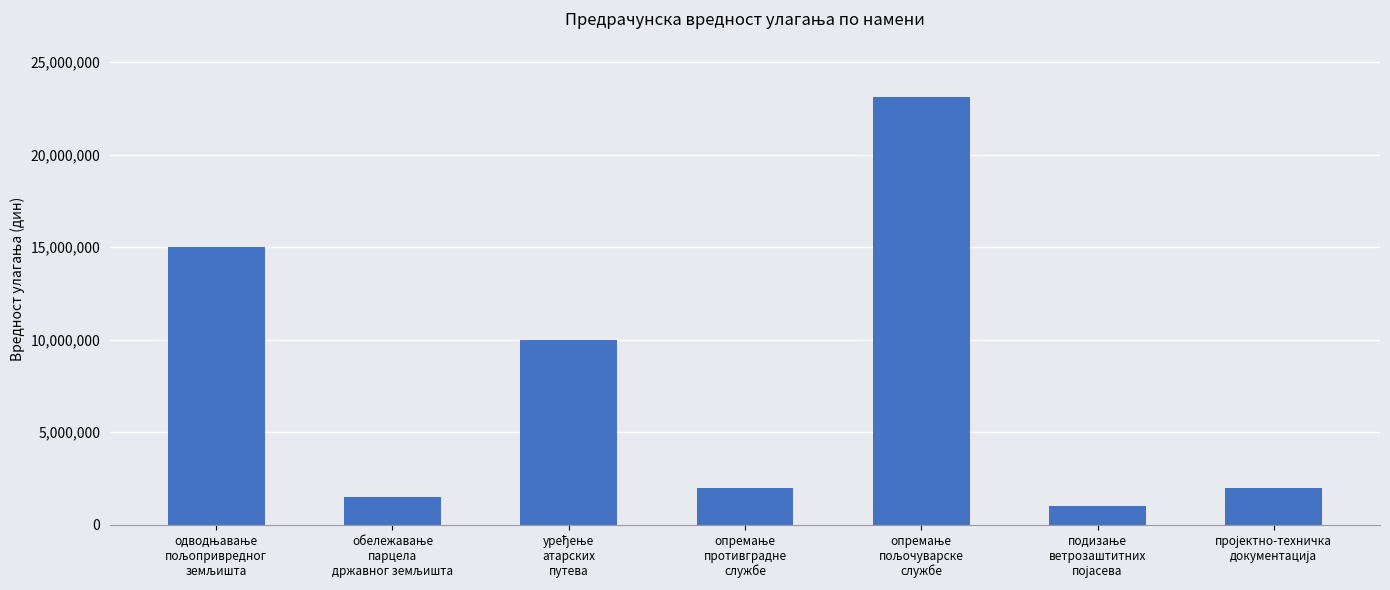

How many series are shown in this chart?

1